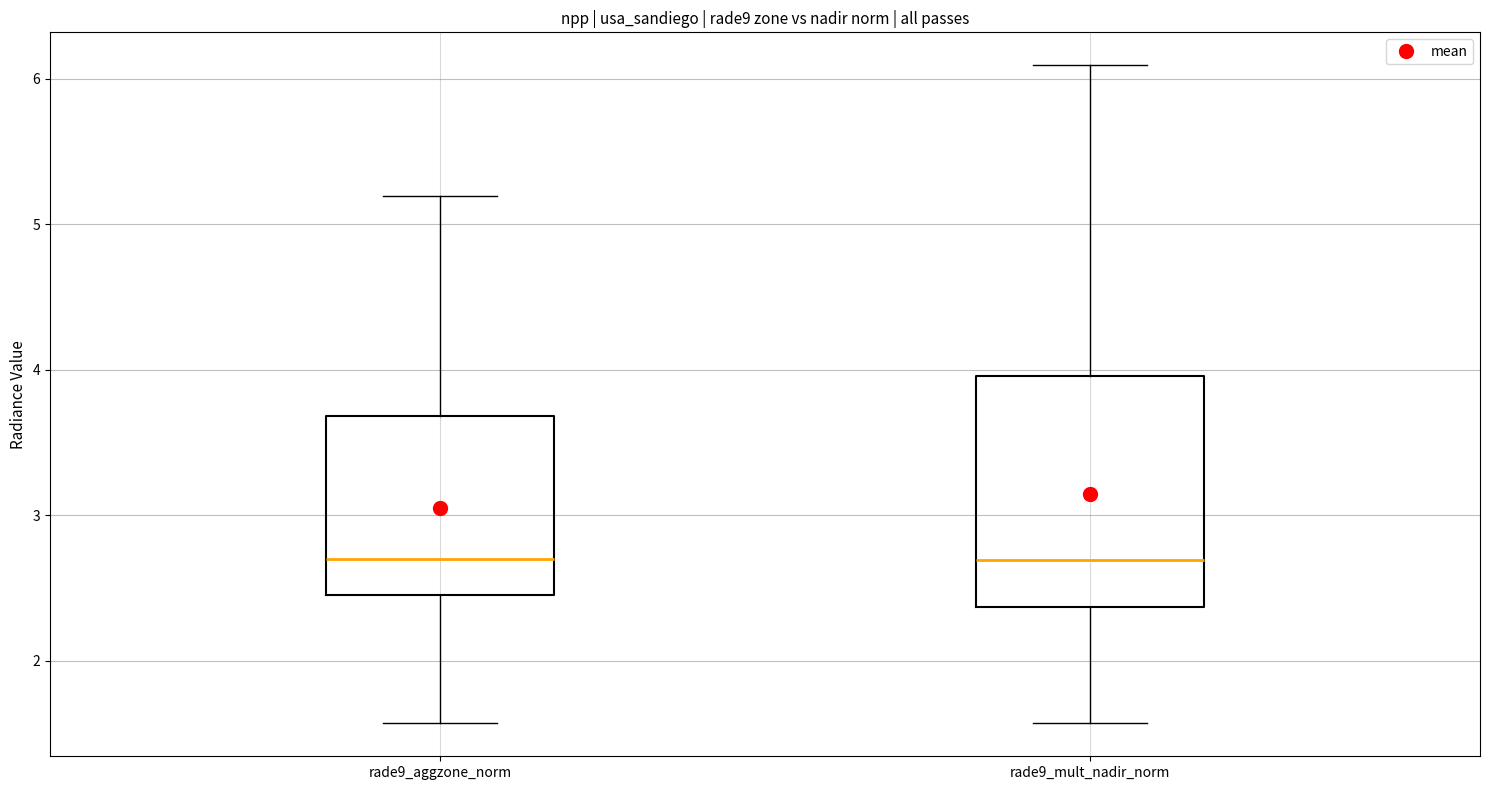

Reading left to right, read every box against the y-axis: the position of its median line, the range the box covers, and the ends of its whiskers. The values are not printed on the chart, so give them approximately, as read against the axis.

rade9_aggzone_norm: median 2.7, box 2.5 to 3.7, whiskers 1.6 to 5.2
rade9_mult_nadir_norm: median 2.7, box 2.4 to 4.0, whiskers 1.6 to 6.1